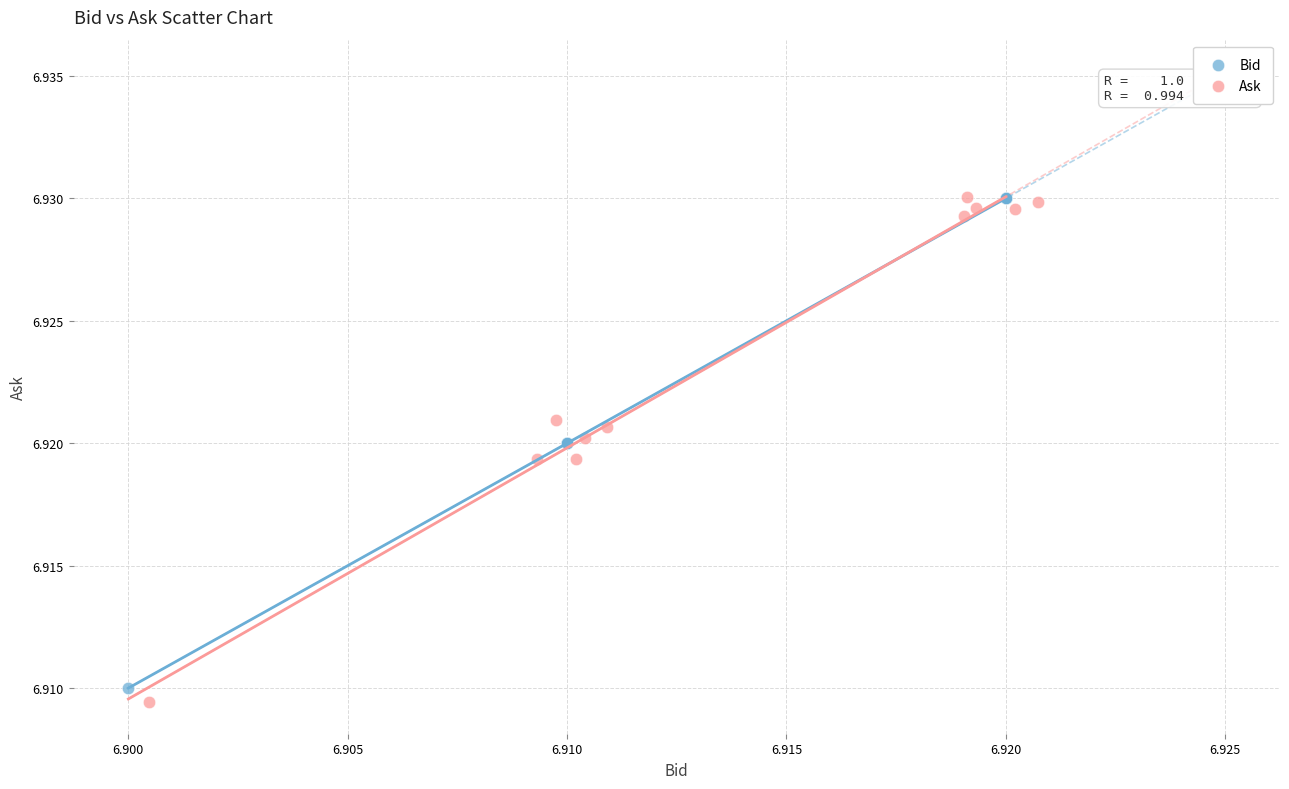

Which series has the largest Y range (max minus min)?

Ask